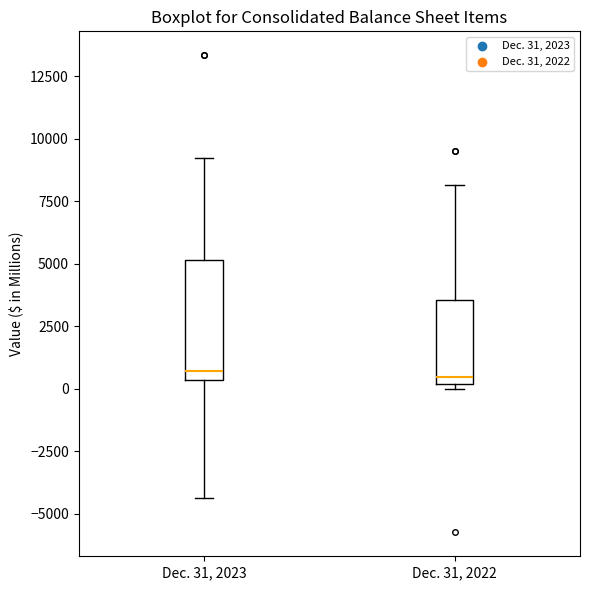

Where does the upper whisker of the box for Dec. 31, 2022 end on the y-axis? The values are not printed on the chart, so give them approximately, as read against the axis.

8000